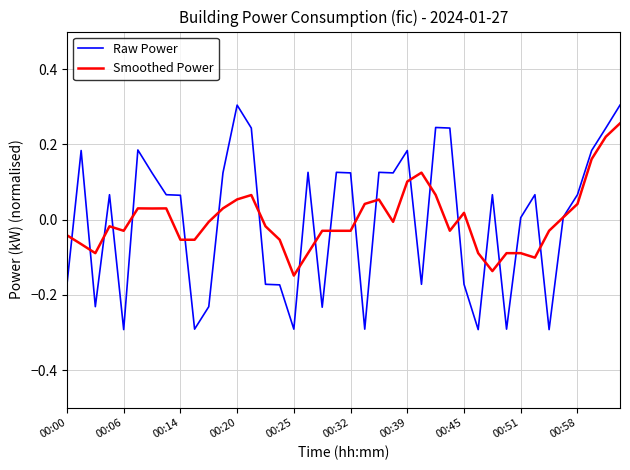

What is the smallest value displayed?

-0.3